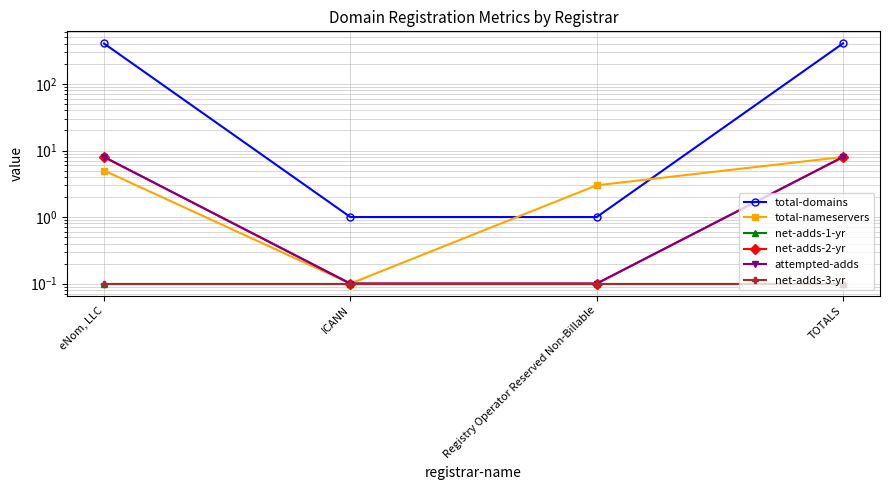

Rank the series by their maximum value, from highest to lowest.

total-domains, total-nameservers, net-adds-2-yr, attempted-adds, net-adds-1-yr, net-adds-3-yr